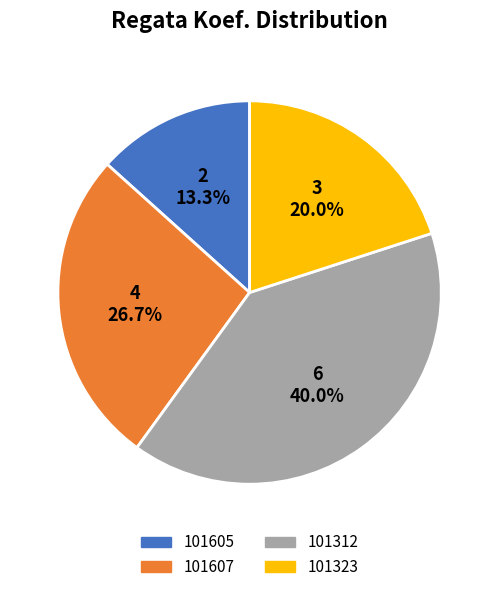

To the nearest percent, what portion does 101605 represent?

13%